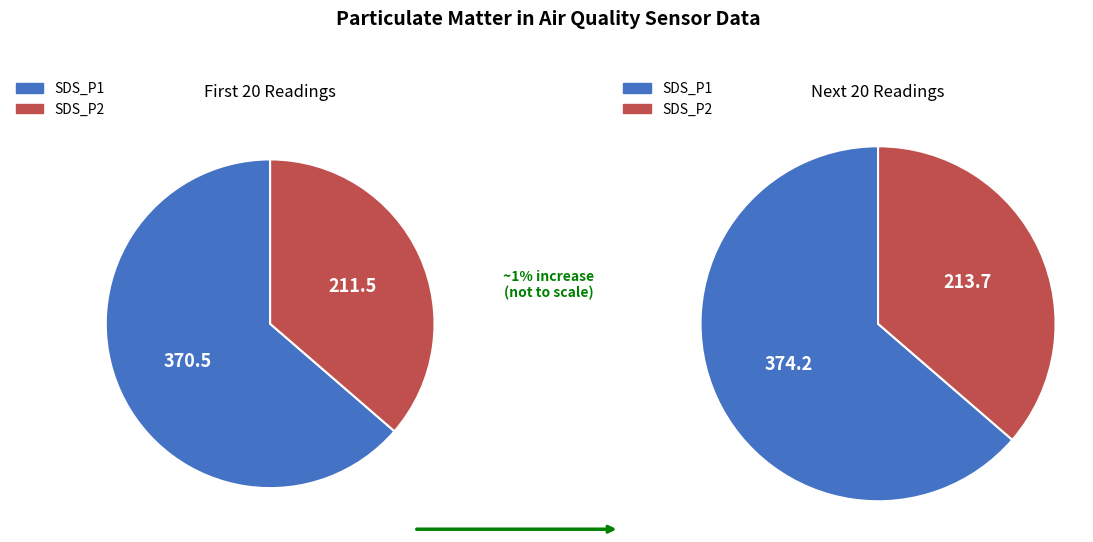

At 17, list the series in order from smallest to largest.

SDS_P2, SDS_P1